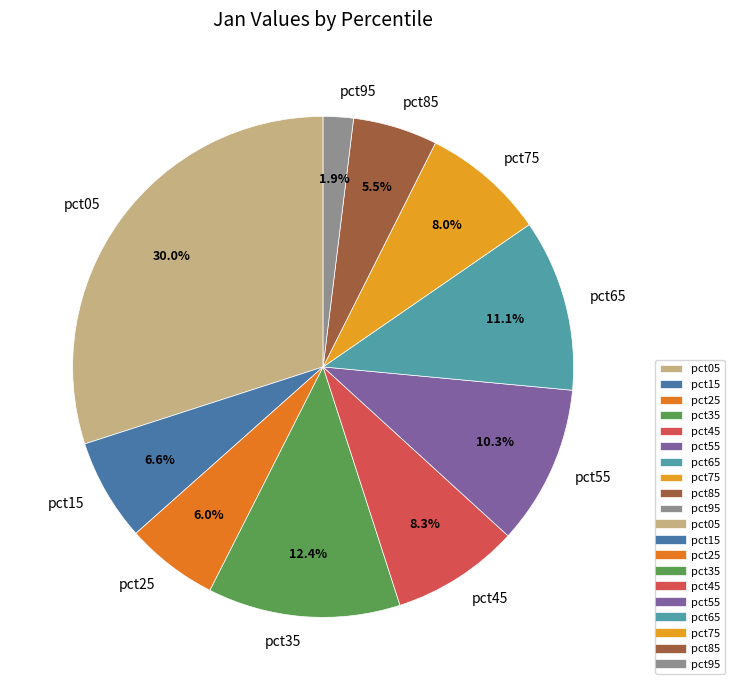

Combined, do pct15 and pct05 account for over 50%?

No